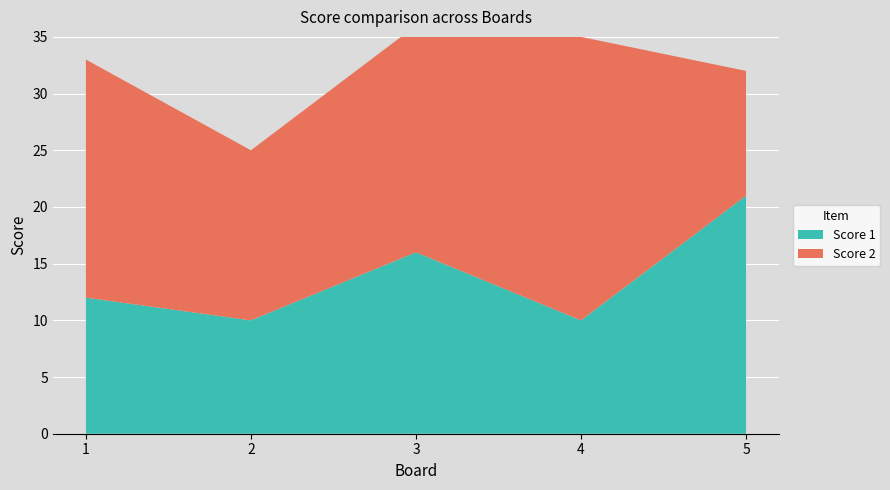

Between which two adjacent categories do Score 2 and Score 1 first intersect?

4 and 5